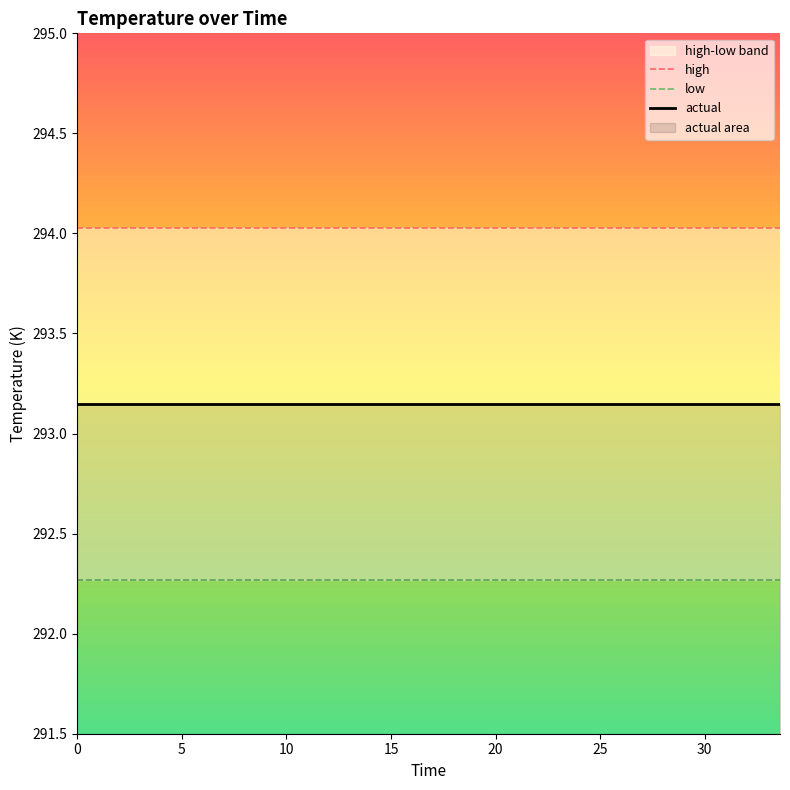

At how many categories does at least one series exceed 292?

15